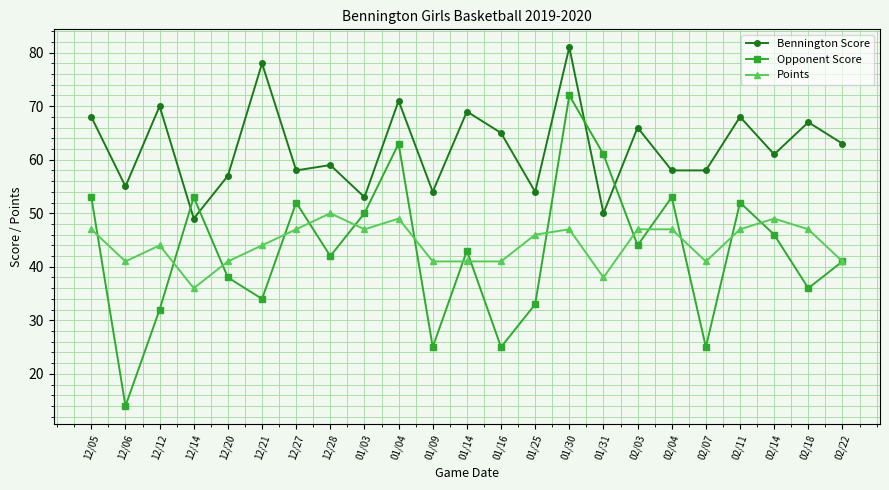

Where is Opponent Score nearest to the value 43?

01/14